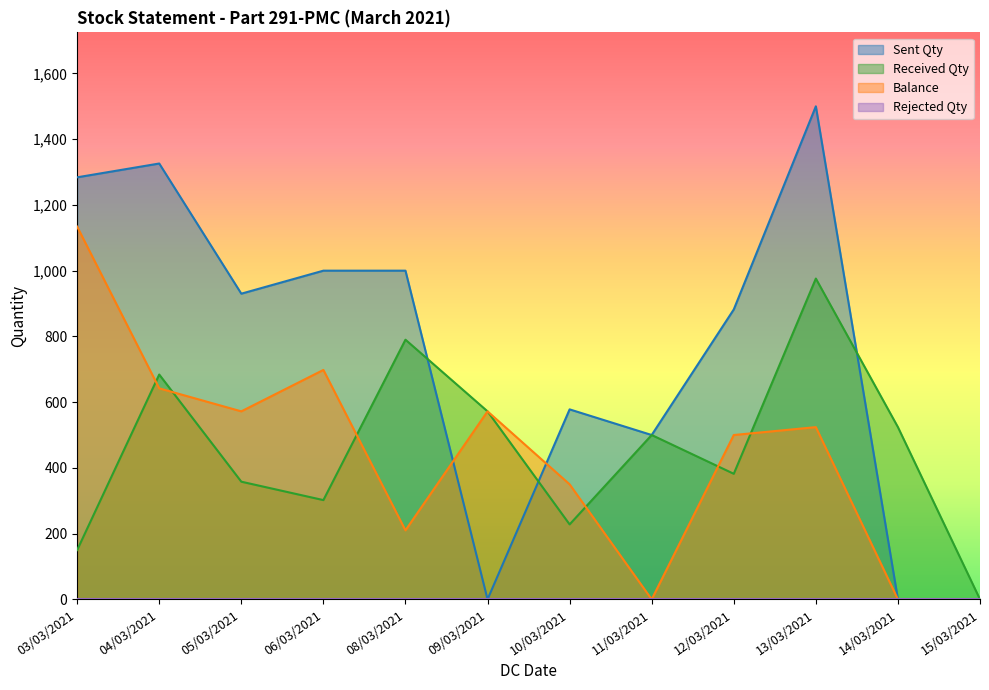

What is the difference between the maximum and minimum values in the Balance series?

1134